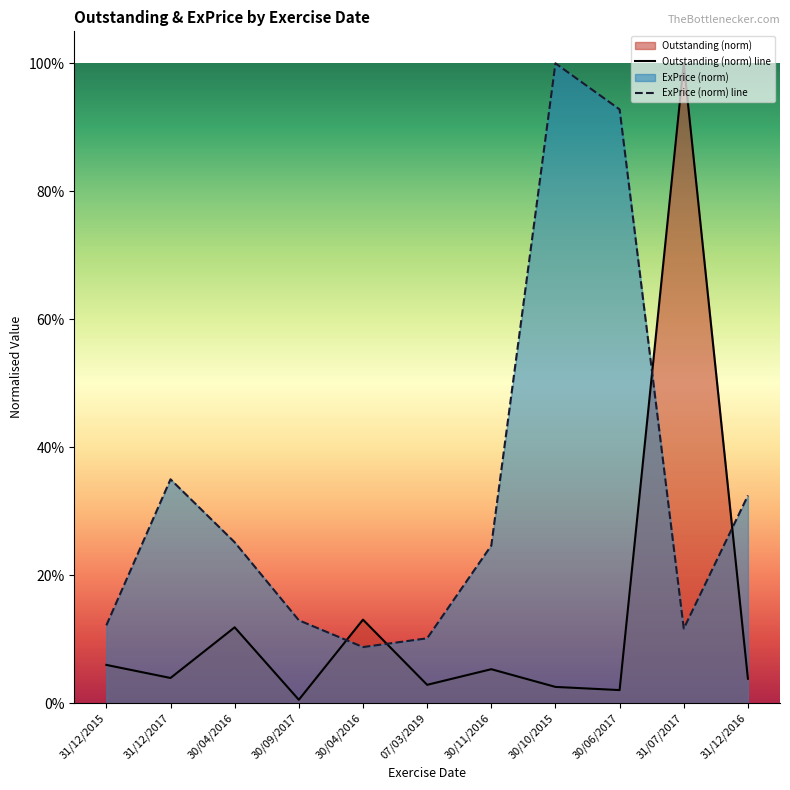

At which category does Outstanding (norm) line reach its first local valley?

31/12/2017